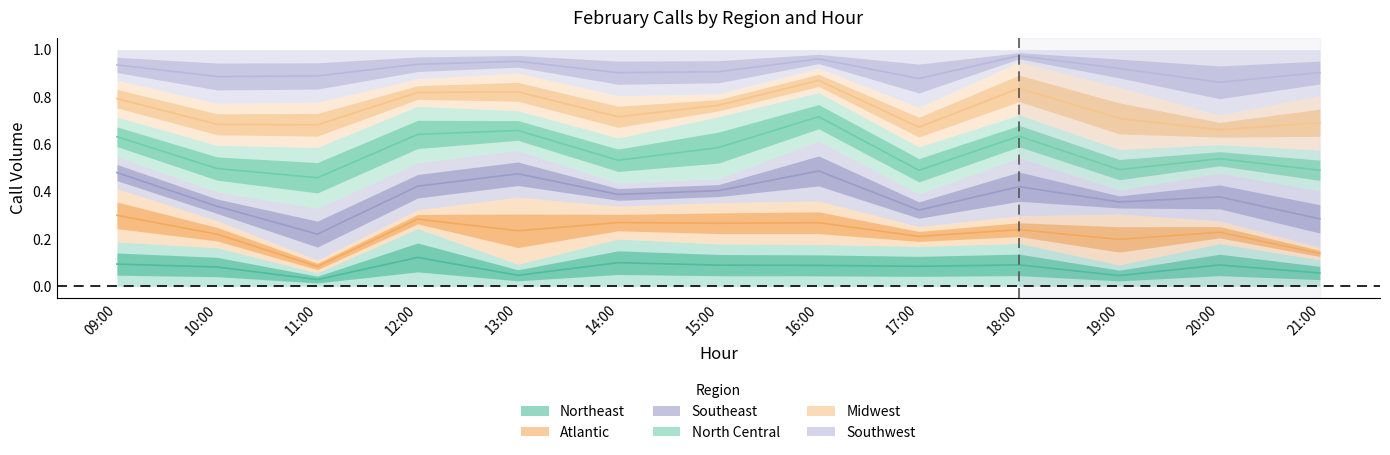

What is the difference between the maximum and minimum values in the North Central series?

0.3